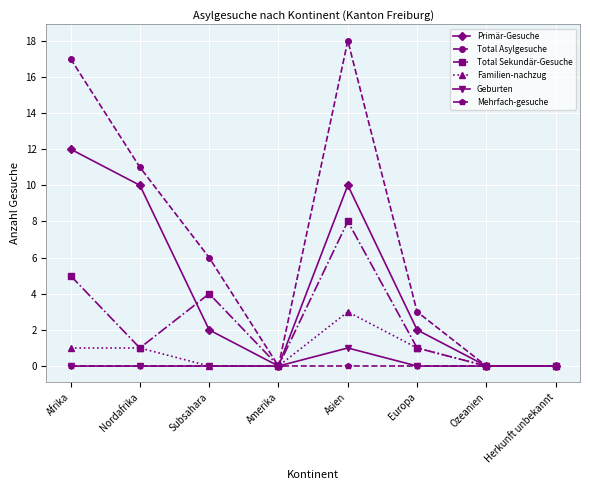

In Total Asylgesuche, how many points are higher than both neighbors (excluding endpoints)?

1